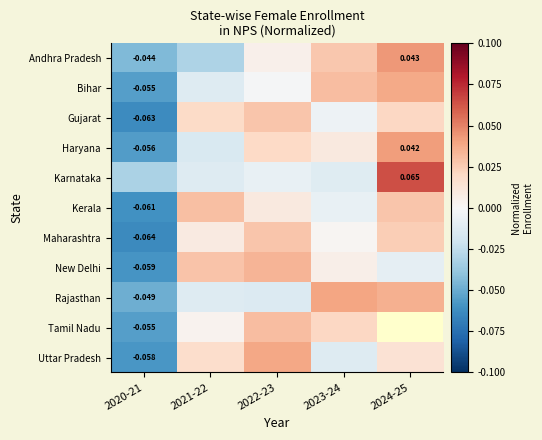

How many positive values does the Haryana series have?

3